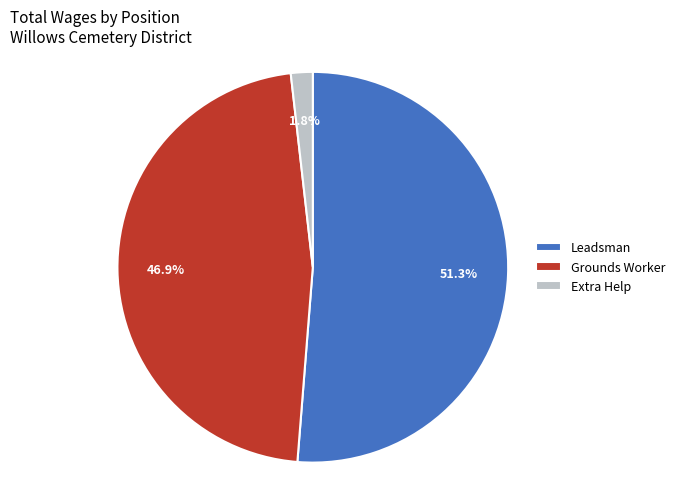

Count the number of slices in the pie.

3